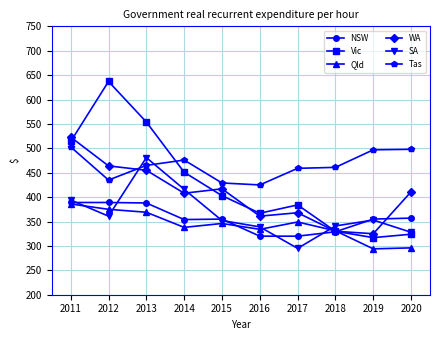

The WA series shows 478 at 2018. True or false?

False